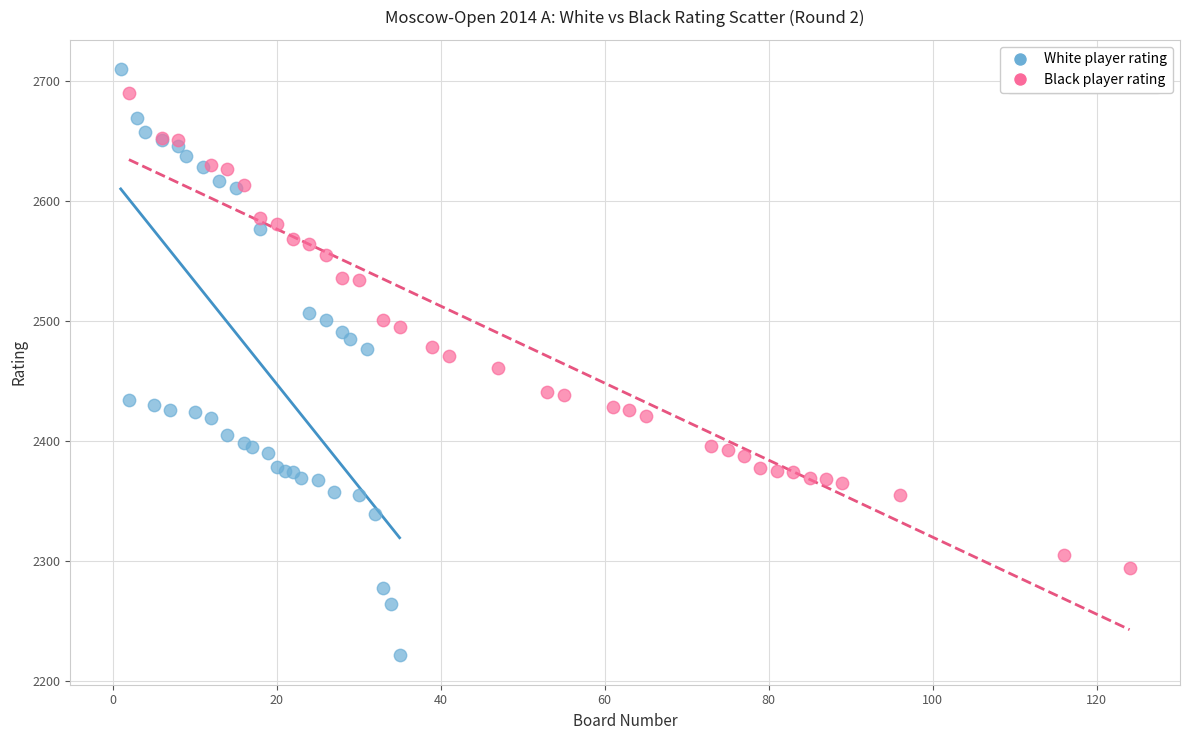

What are all the series names shown in the legend?

White player rating, Black player rating